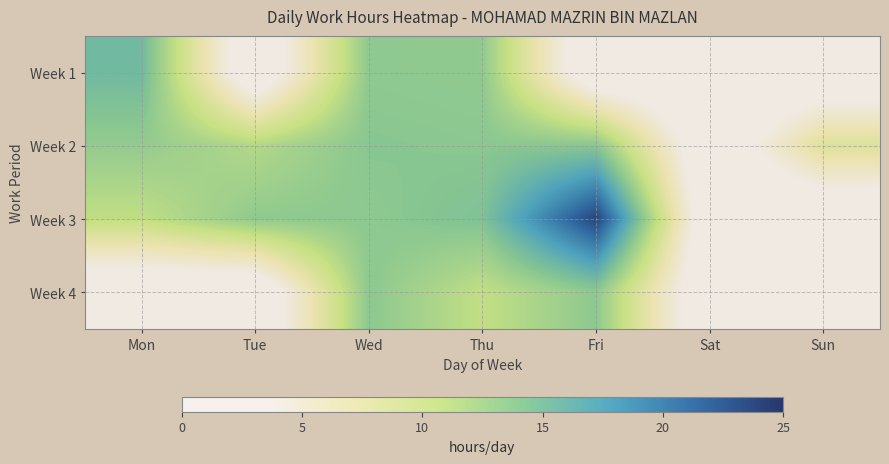

List the series in order of their peak value, lowest first.

Week 4, Week 2, Week 1, Week 3